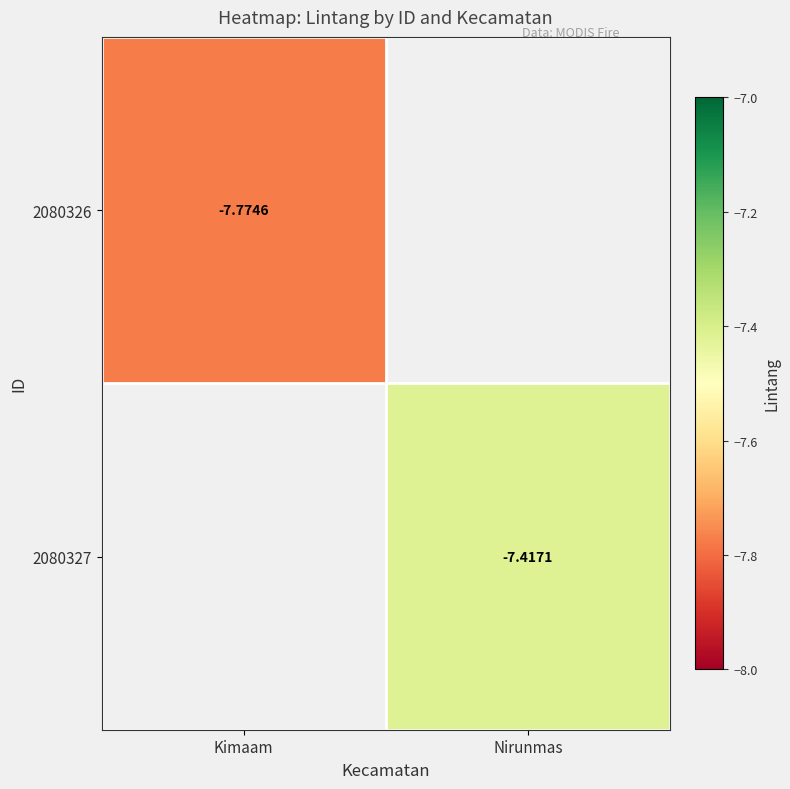

True or false: 2080326 has a value of -7.8 at Kimaam.

True